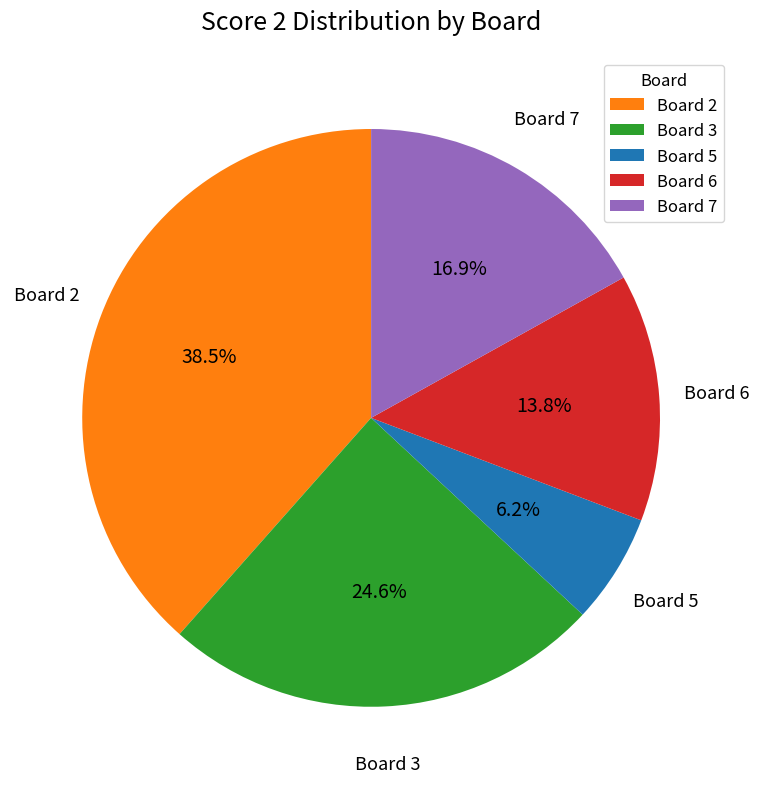

Rank the categories by value from highest to lowest.

Board 2, Board 3, Board 7, Board 6, Board 5